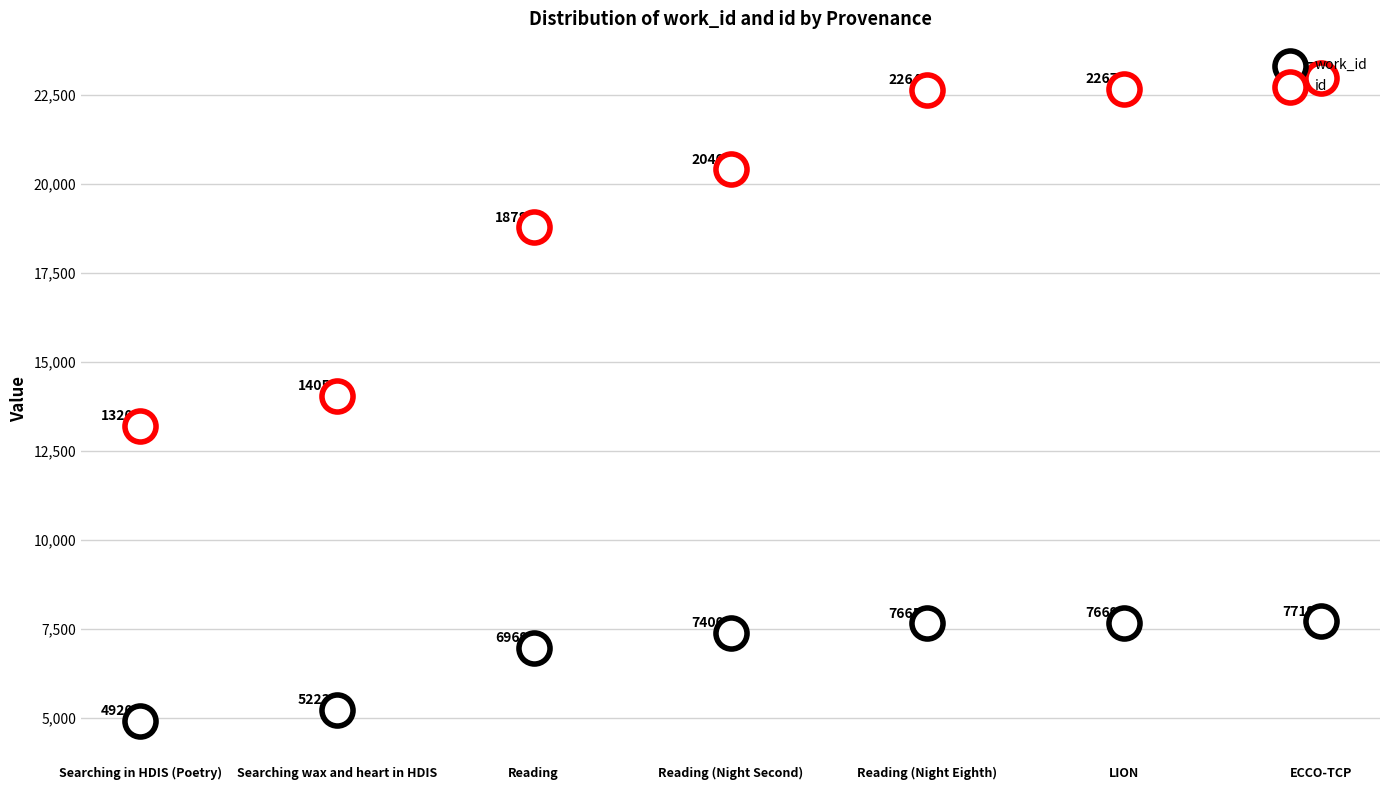

What are all the series names shown in the legend?

work_id, id